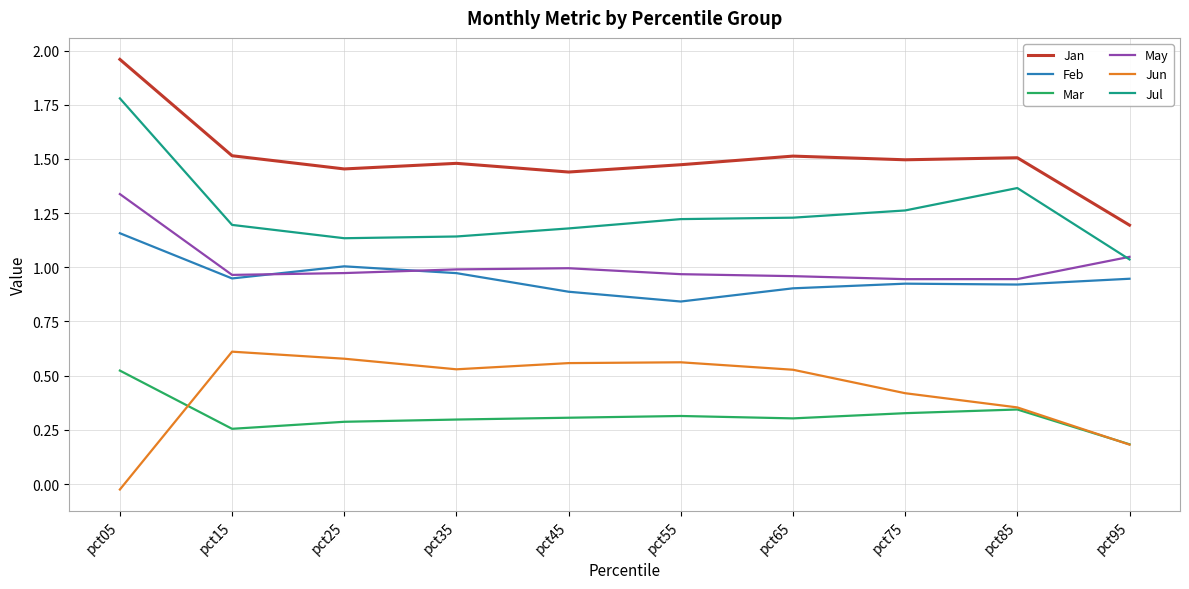

Does the chart have visible grid lines?

Yes